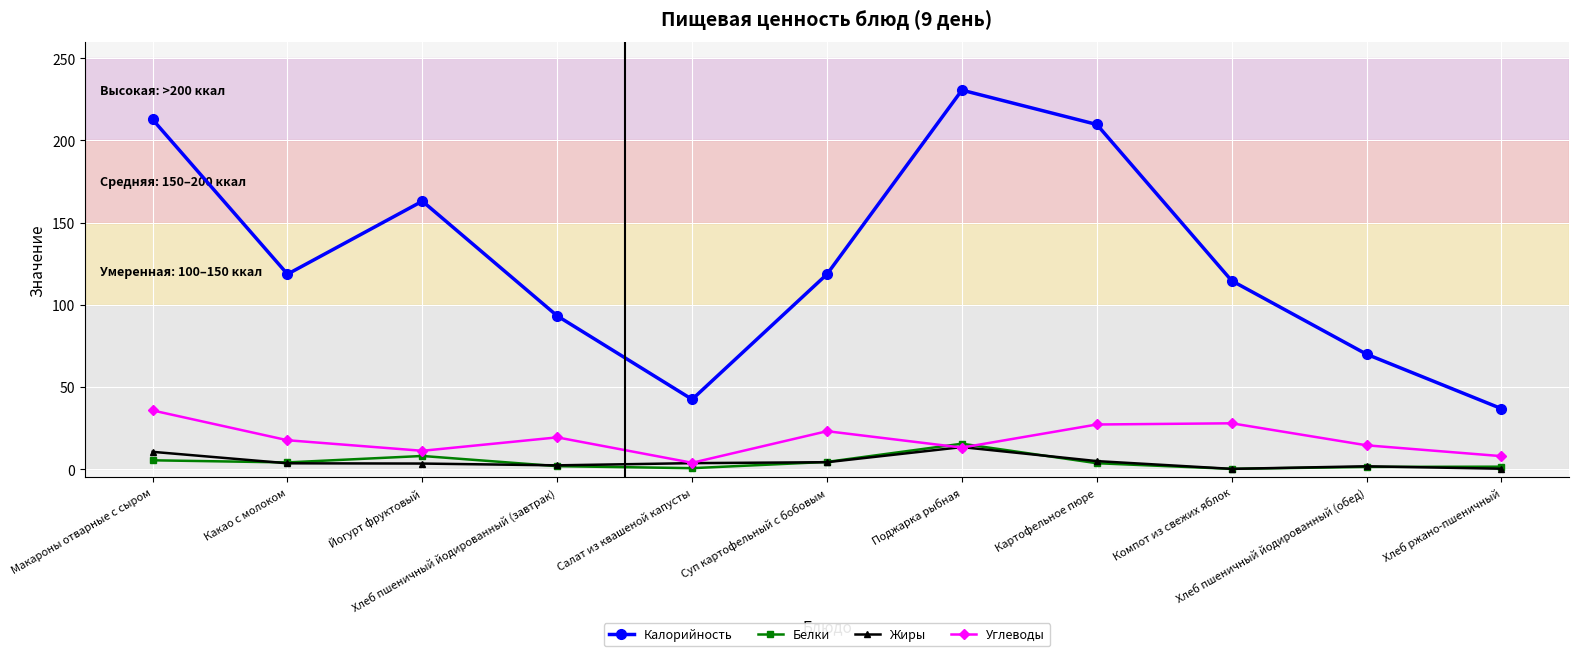

In Углеводы, how many points are higher than both neighbors (excluding endpoints)?

3